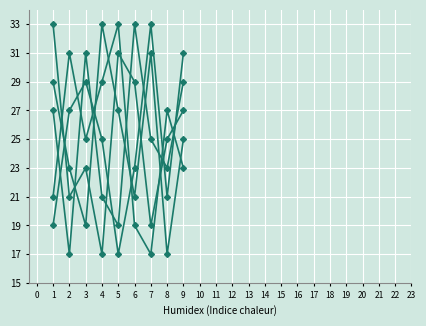

What is the greatest value displayed?

33